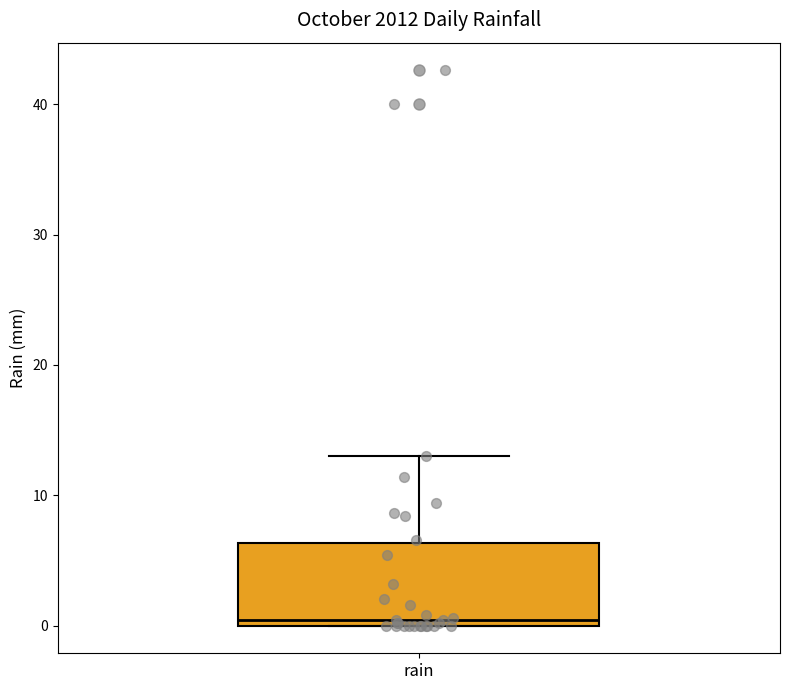

Where is the upper edge of the box for rain on the y-axis? The values are not printed on the chart, so give them approximately, as read against the axis.

6